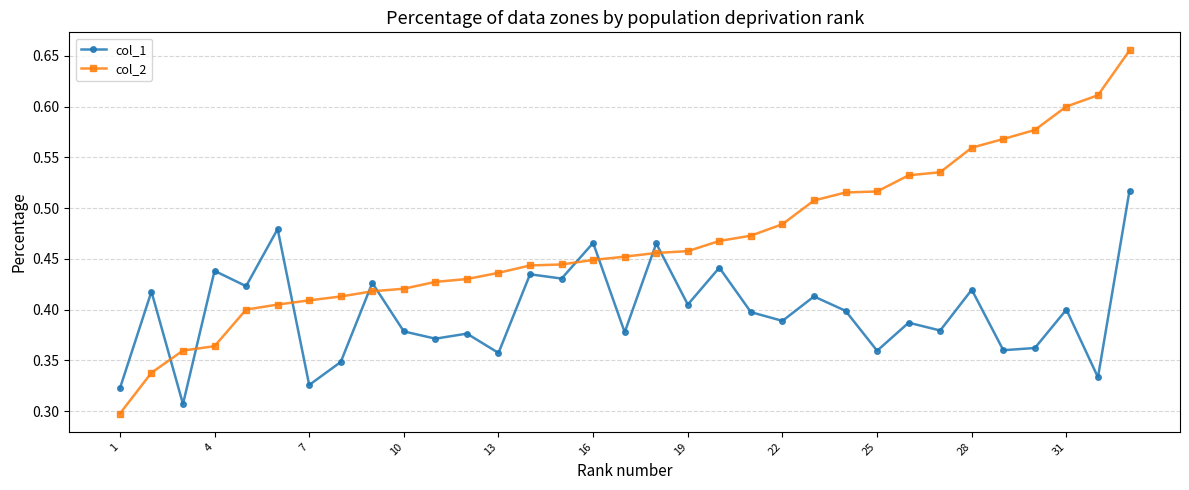

Is this an area chart (filled region under the line)?

No